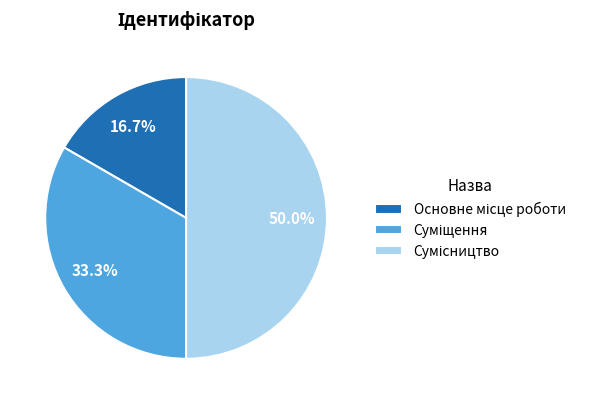

How many slices are in this pie chart?

3